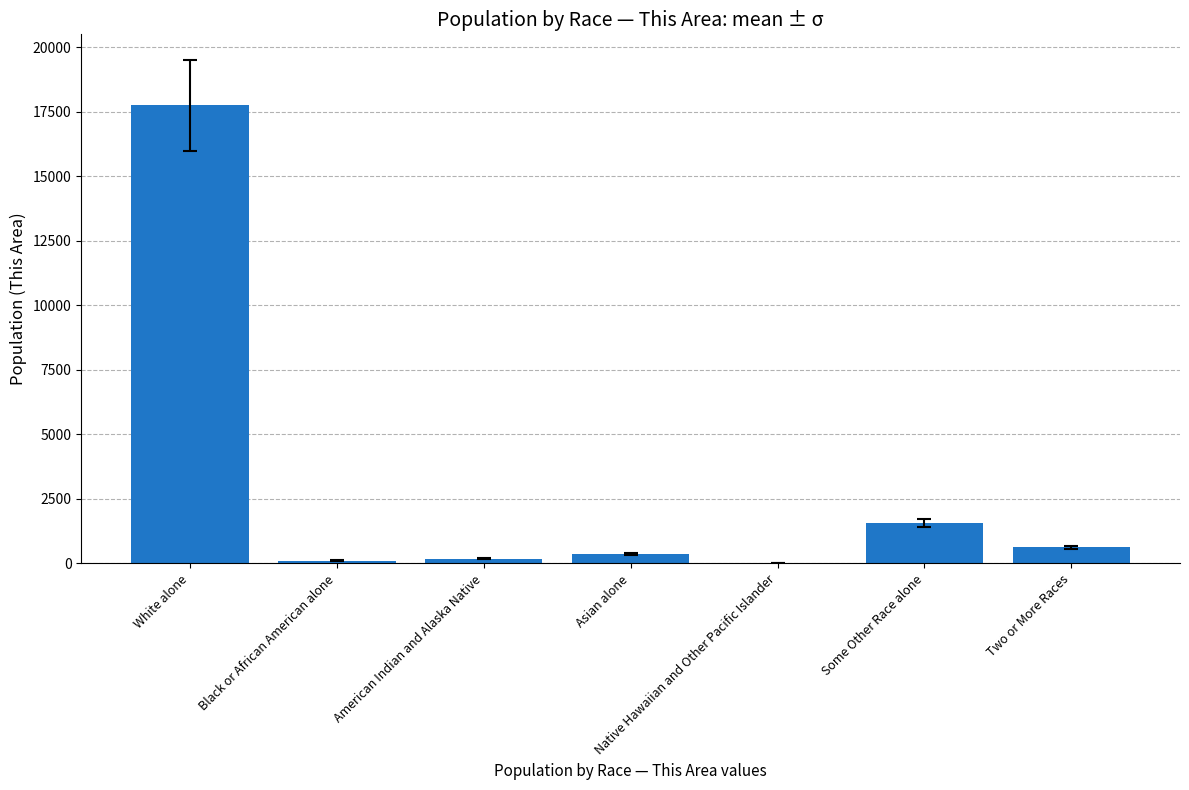

The chart shows a value of 17754 at White alone. True or false?

True